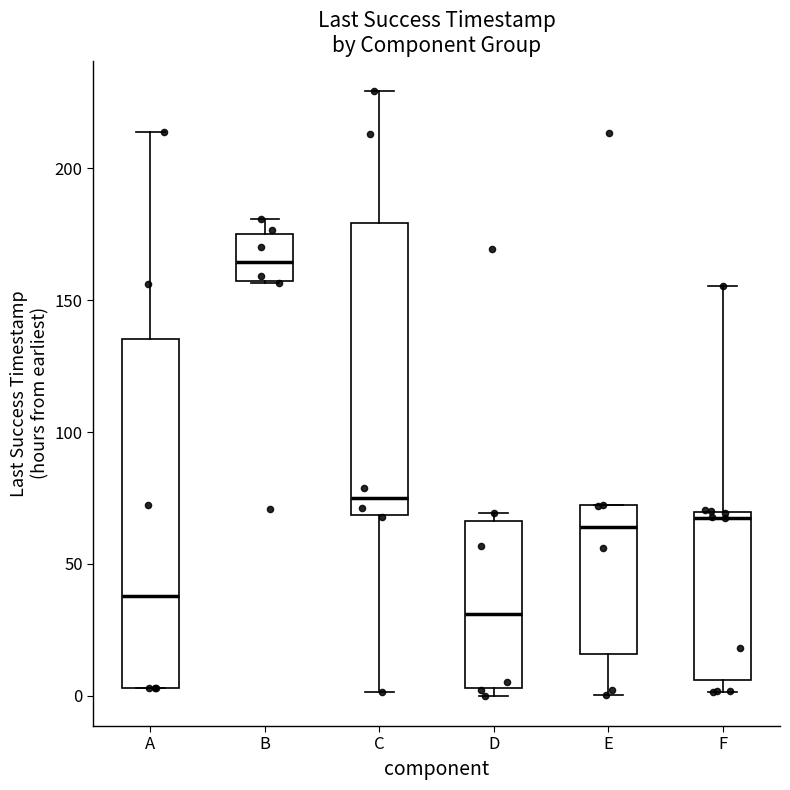

Where is the lower edge of the box for A on the y-axis? The values are not printed on the chart, so give them approximately, as read against the axis.

5